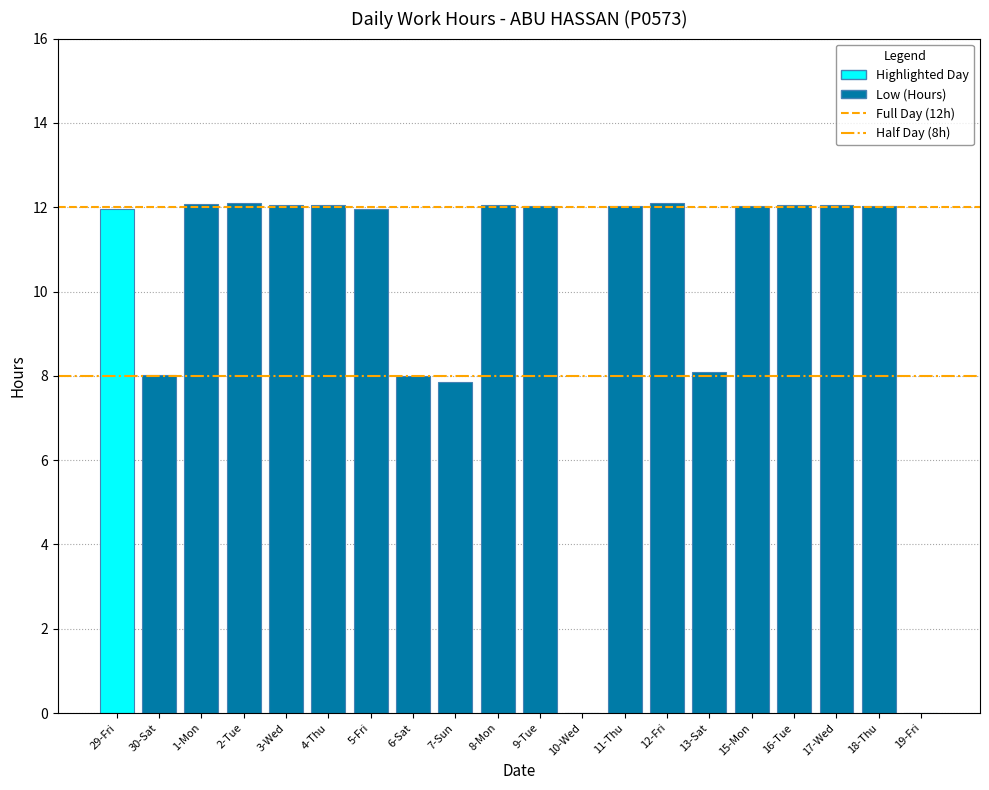

The chart shows a value of 11.3 at 6-Sat. True or false?

False